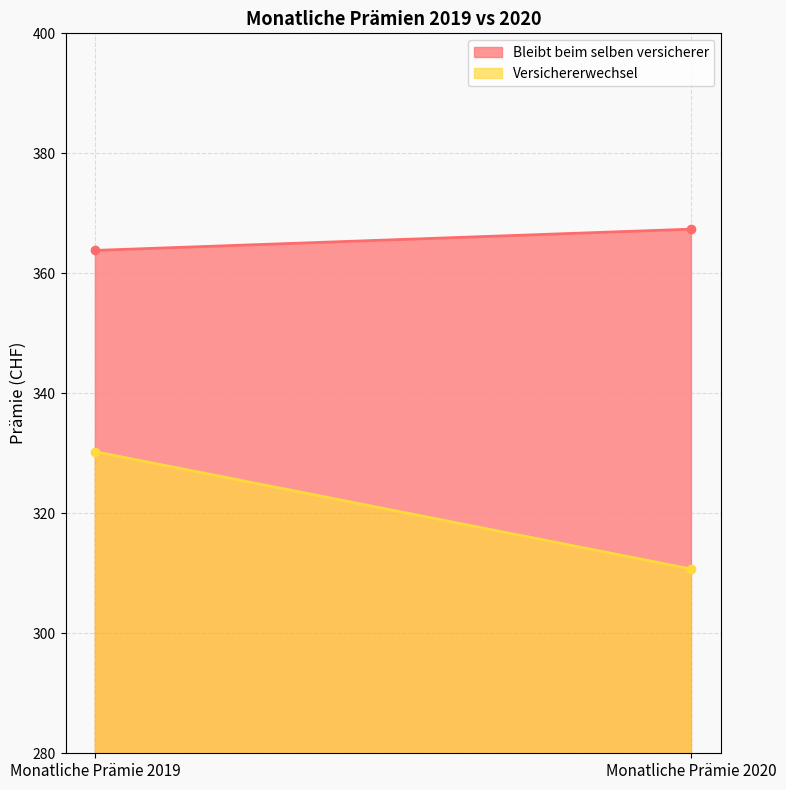

Is the value of Versichererwechsel at Monatliche Prämie 2019 greater than the value of Bleibt beim selben versicherer at Monatliche Prämie 2019?

No